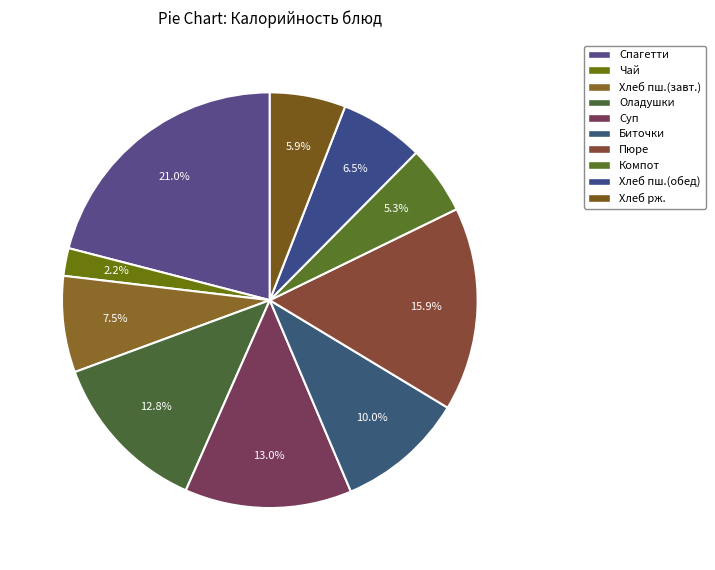

Which category has the biggest portion of the pie?

Спагетти с томатным соусом